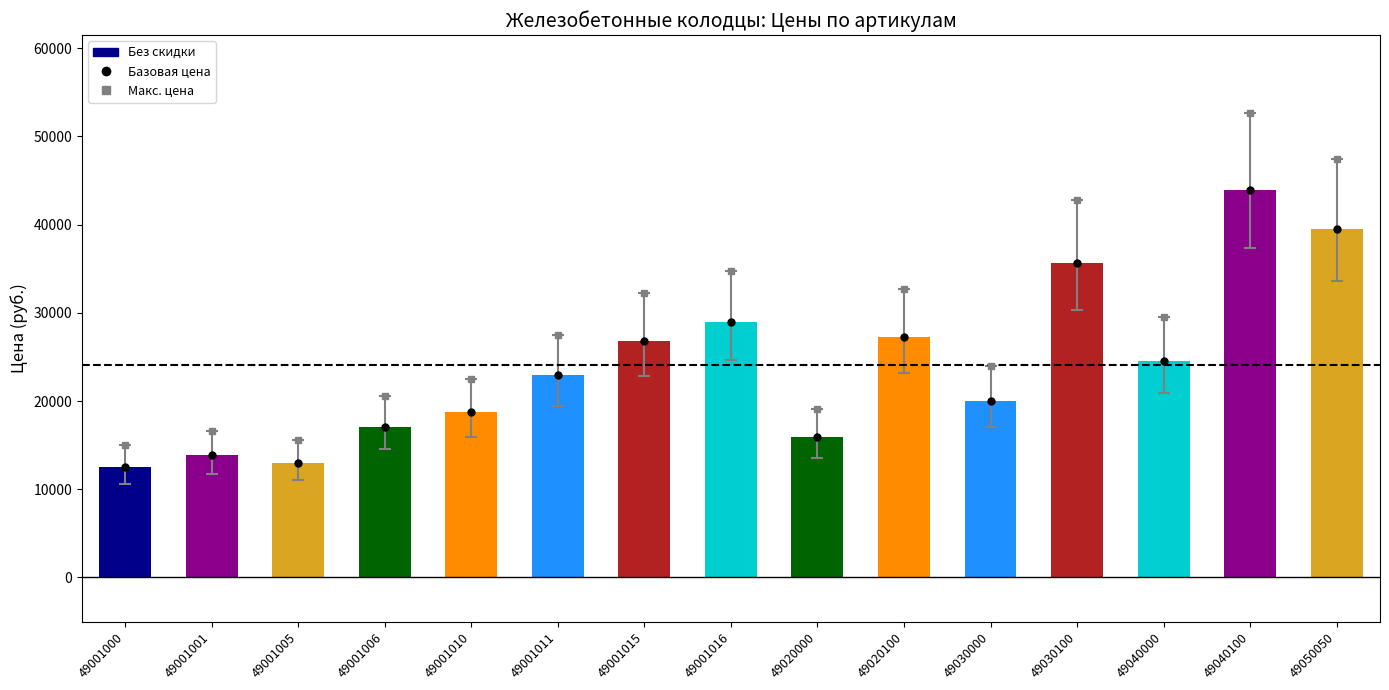

What is the maximum value shown in the chart?

52689.6